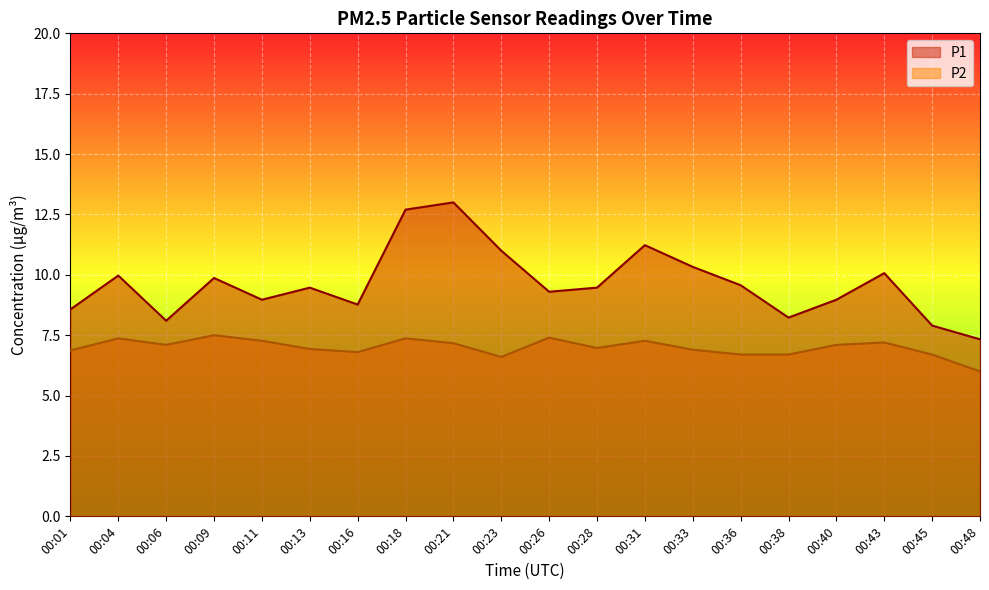

True or false: P2 and P1 intersect in this chart.

False